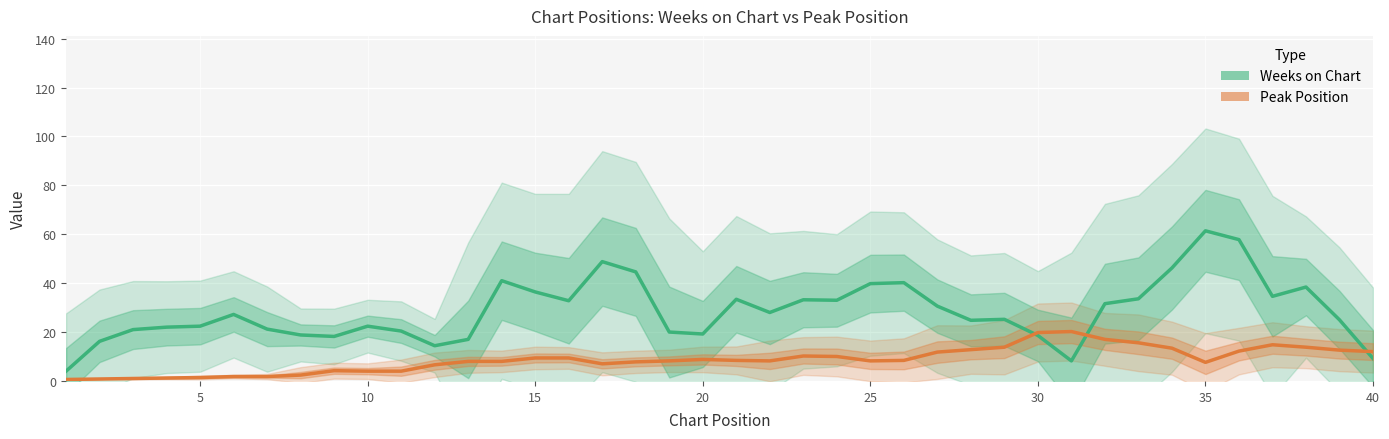

What is the sum of the Peak Position values at 30 and 14?

29.6